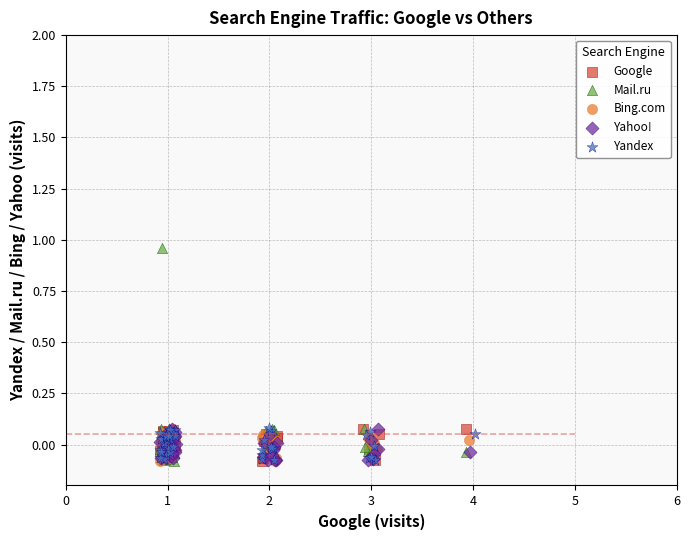

What are all the series names shown in the legend?

Google, Mail.ru, Bing.com, Yahoo!, Yandex